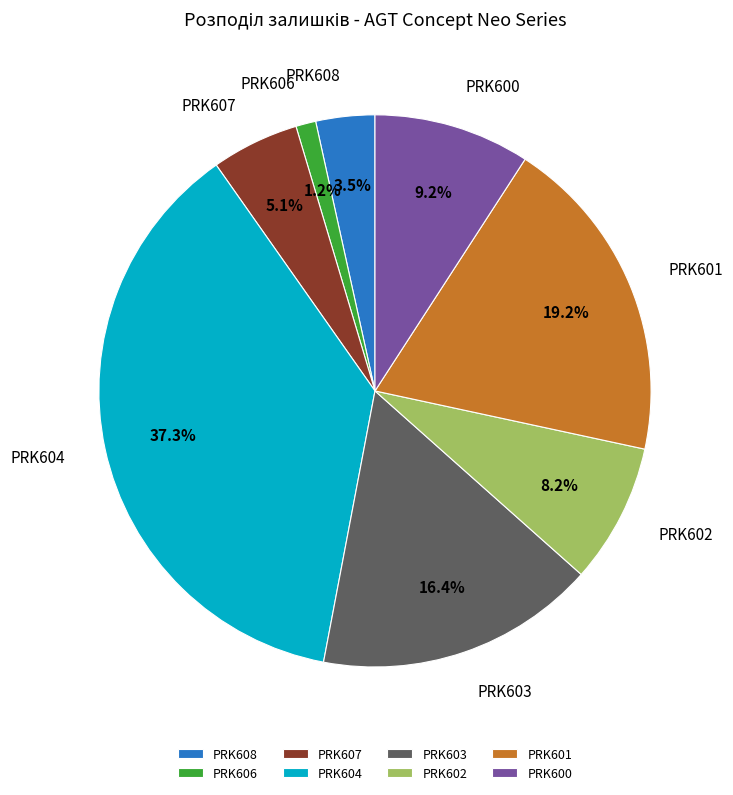

How many slices are in this pie chart?

8